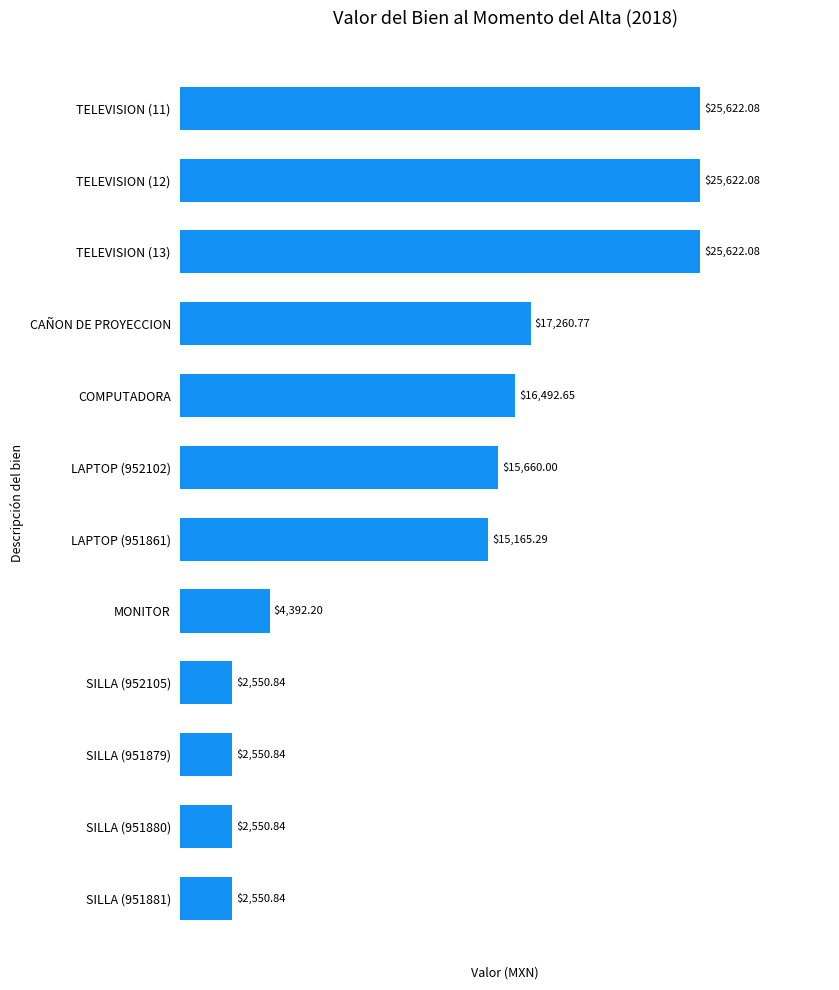

How many data points does each series have?

12